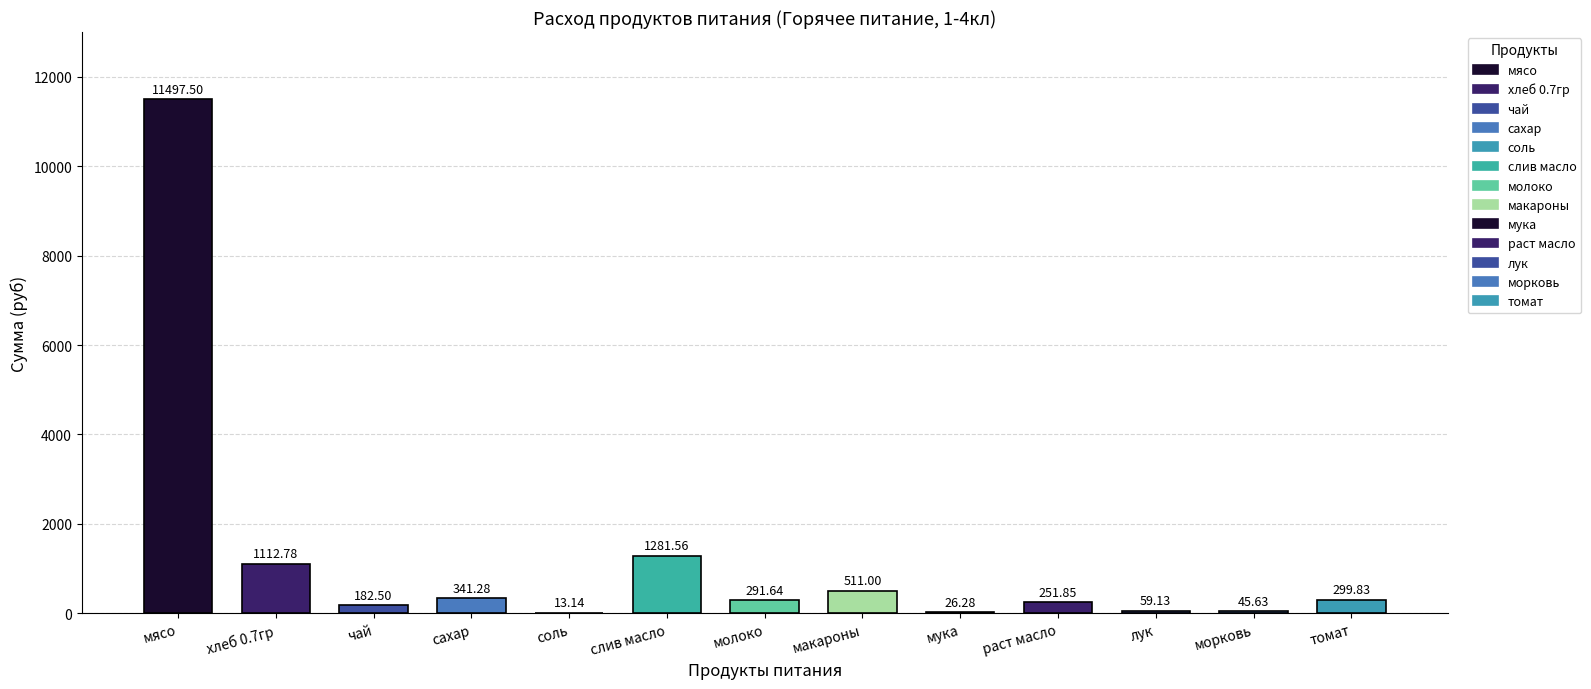

Which series has the largest range (max minus min)?

Сумма (руб)